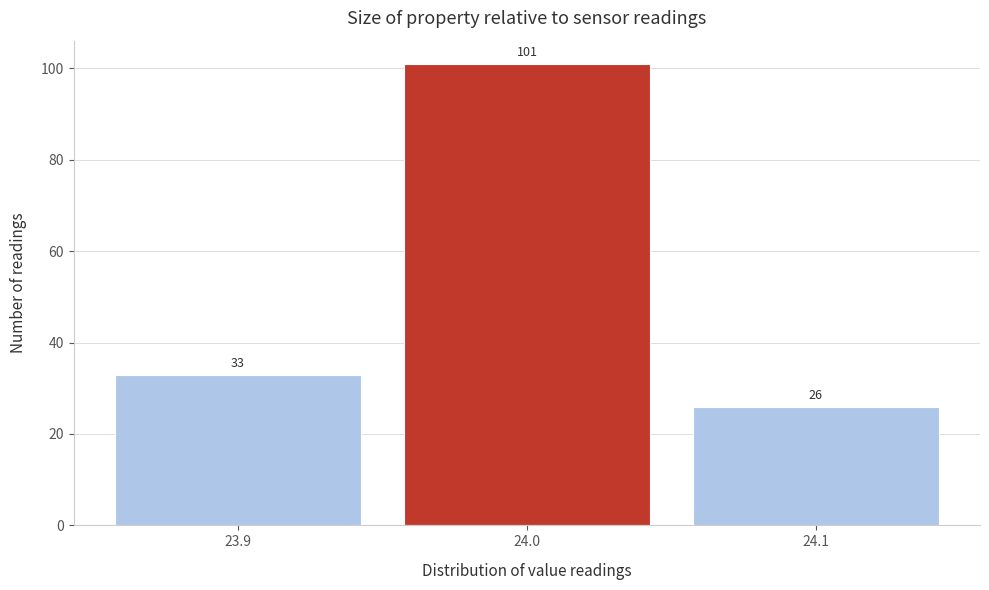

Which range on the x-axis has the tallest bar?

23.95 to 24.05